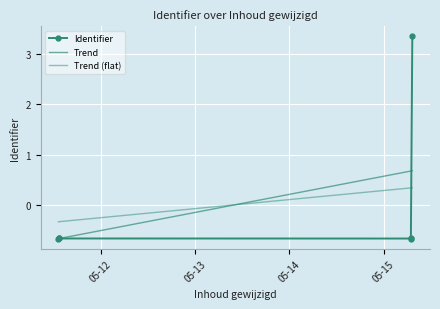

At which category does Identifier reach its first local valley?

05-15